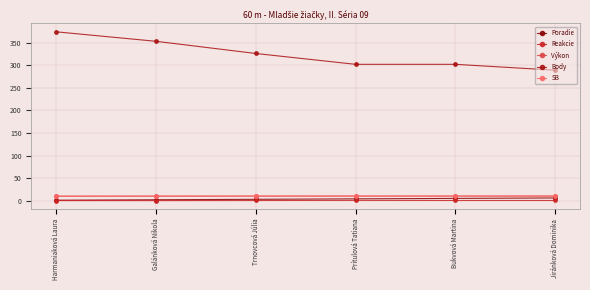

What is the label of the 1st point from the right?

Jiránková Dominika